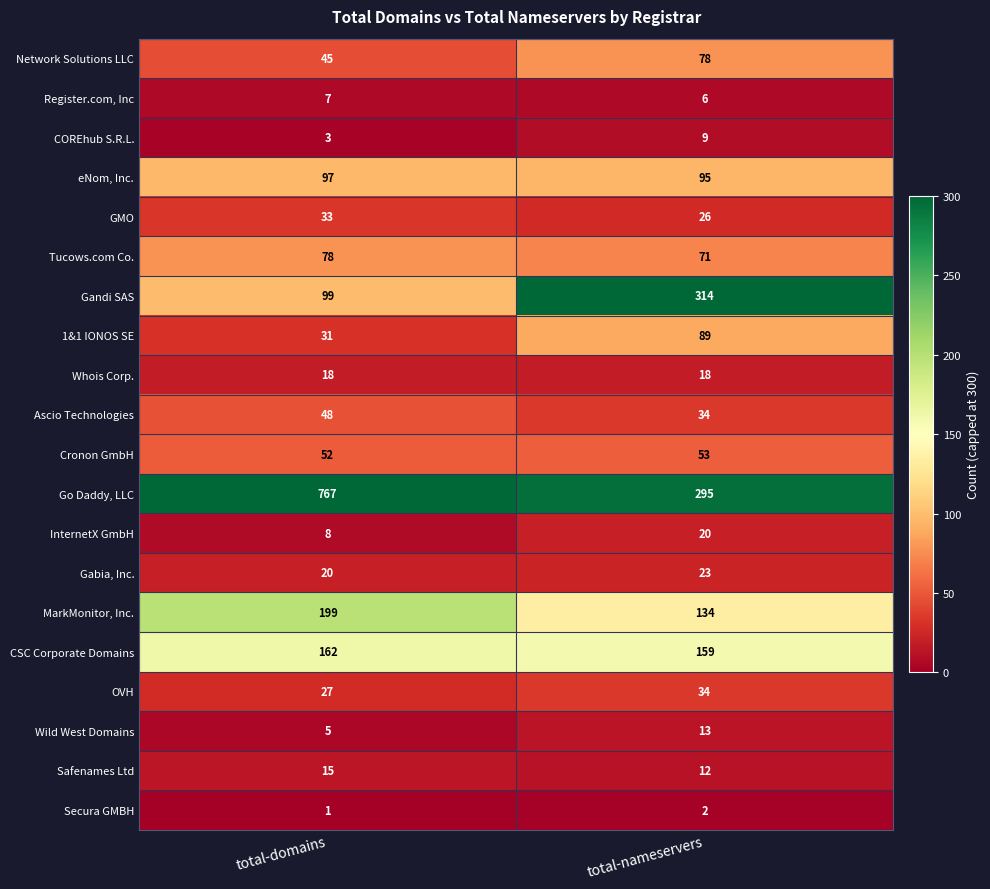

How many data points does each series have?

2